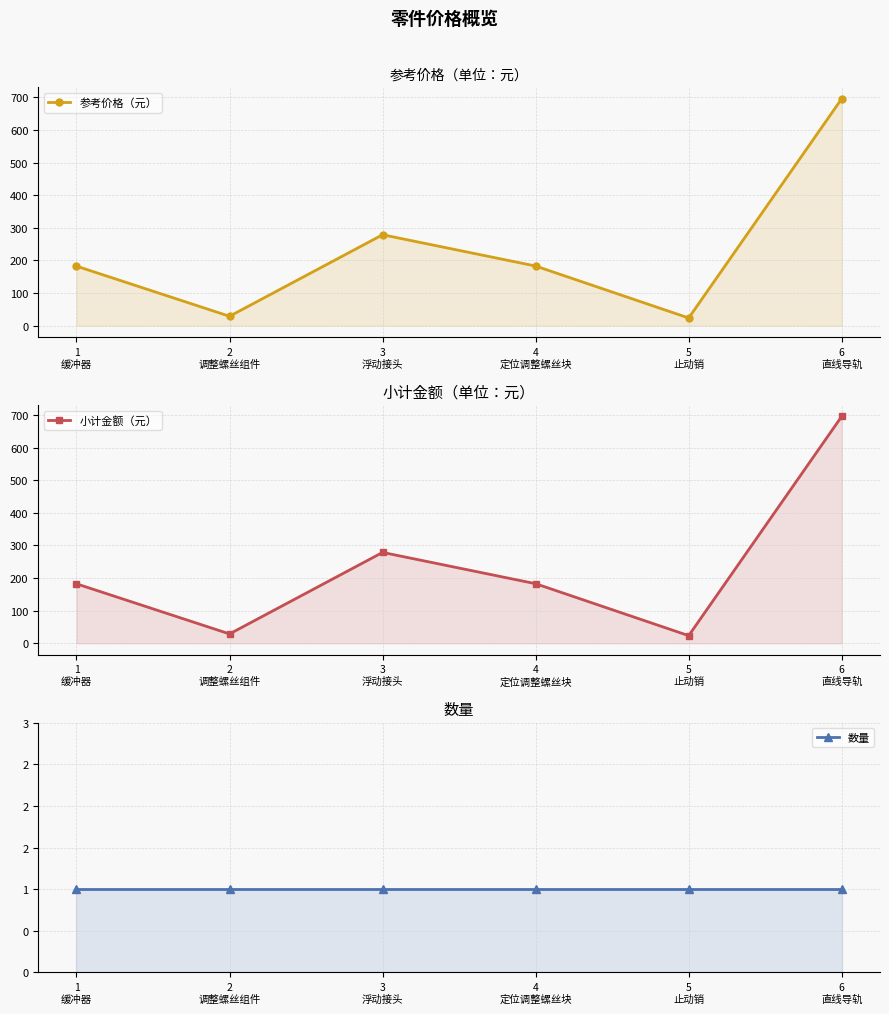

List the labels in order of 参考价格（元） value, largest first.

6
直线导轨, 3
浮动接头, 4
定位调整螺丝块, 1
缓冲器, 2
调整螺丝组件, 5
止动销